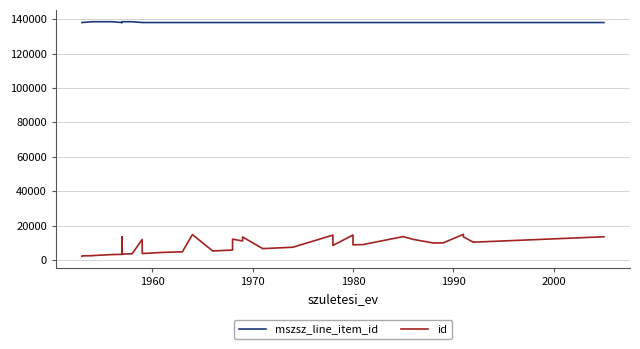

Reading left to right, extract all data points from this chart.

mszsz_line_item_id: 138122	138122	138587	138587	138587	138587	138122	138121	138587	138587	138121	138121	138122	138121	138121	138121	138121	138121	138121	138121	138121	138121	138121	138121	138121	138121	138121	138121	138121	138121	138121	138122	138121	138121	138121	138121	138121	138121	138121	138122
id: 2219	2469	2546	2608	3214	3223	3328	13542	3478	3703	11994	3813	4457	4811	14833	5397	5308	5845	12163	11131	13437	6700	6669	7465	14517	8518	14589	8887	8873	9032	13656	12047	9935	10038	14974	13535	10348	10414	10415	13559